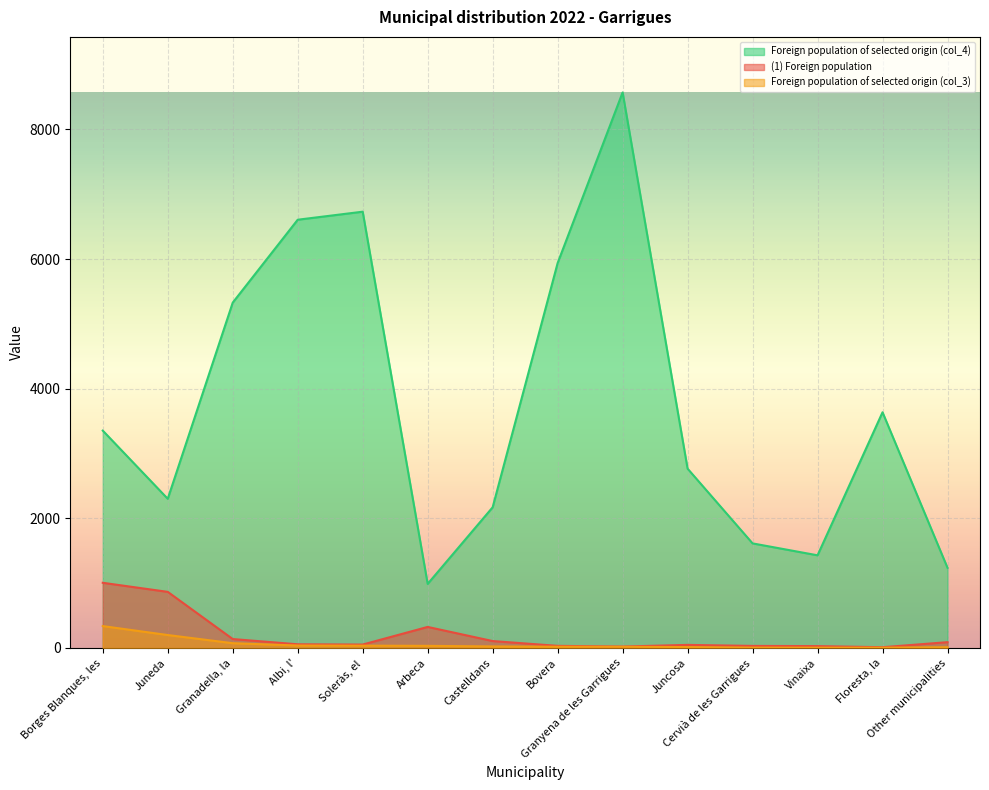

At which label does Foreign population of selected origin (col_3) reach its peak?

Borges Blanques, les